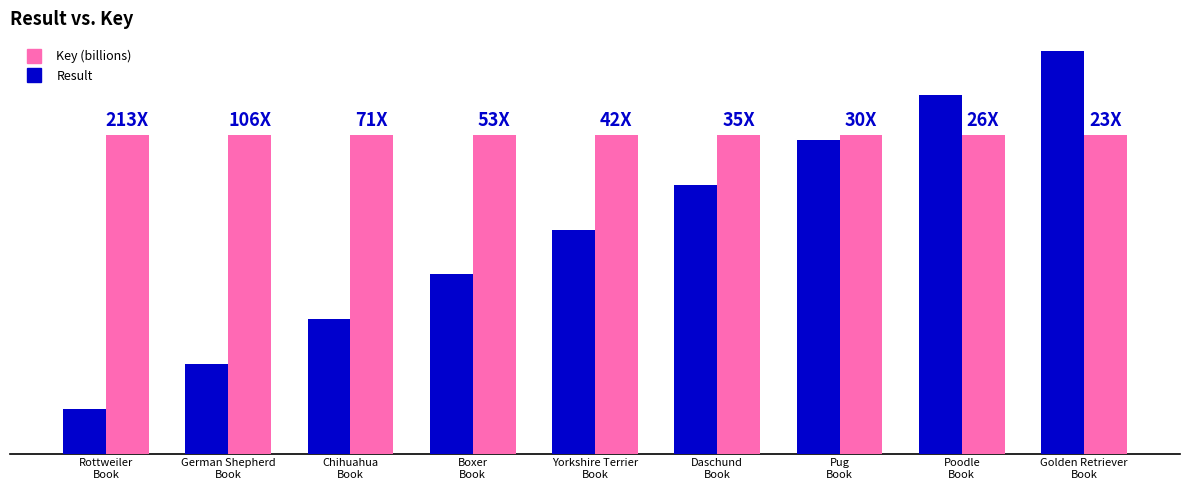

Rank the series at Daschund
Book from highest to lowest value.

Key (billions), Result